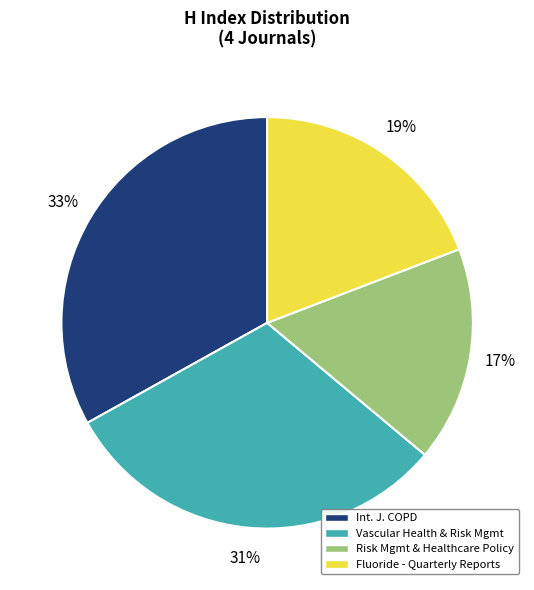

Is there any slice that represents more than half of the pie?

No